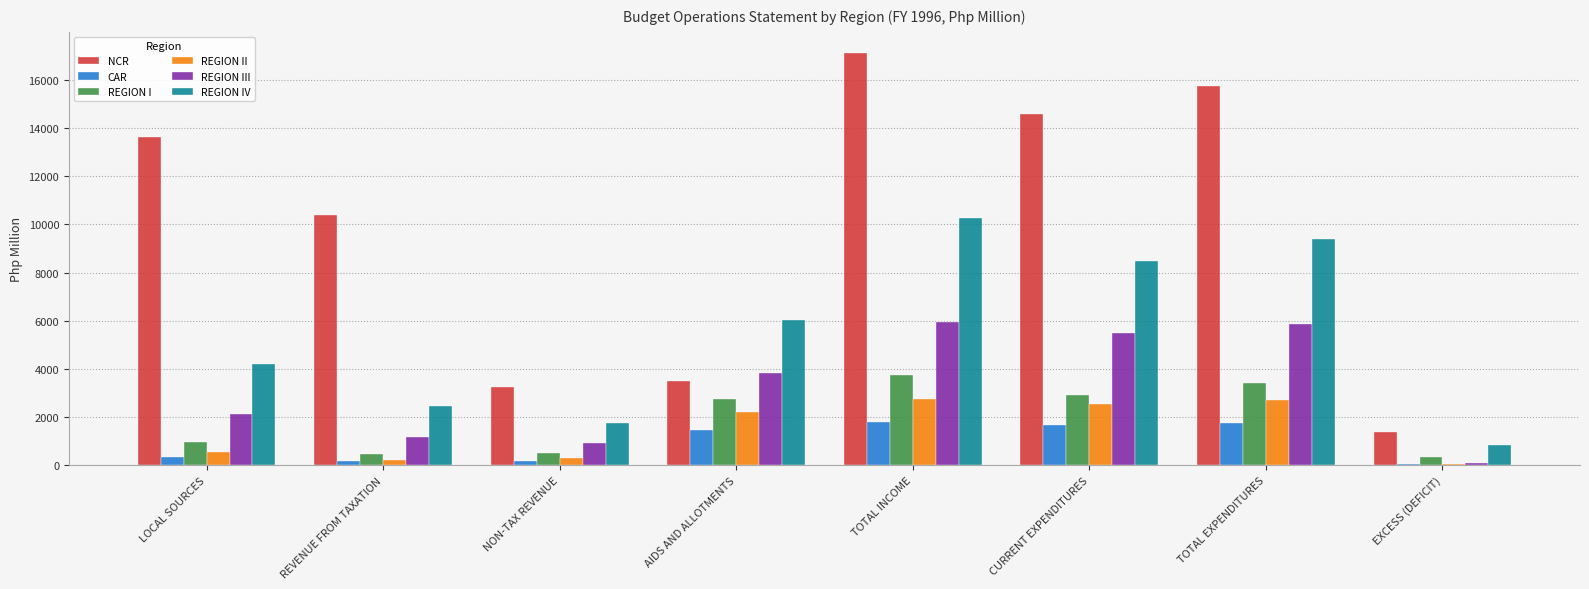

The value of REGION I at LOCAL SOURCES is 986.2. True or false?

True